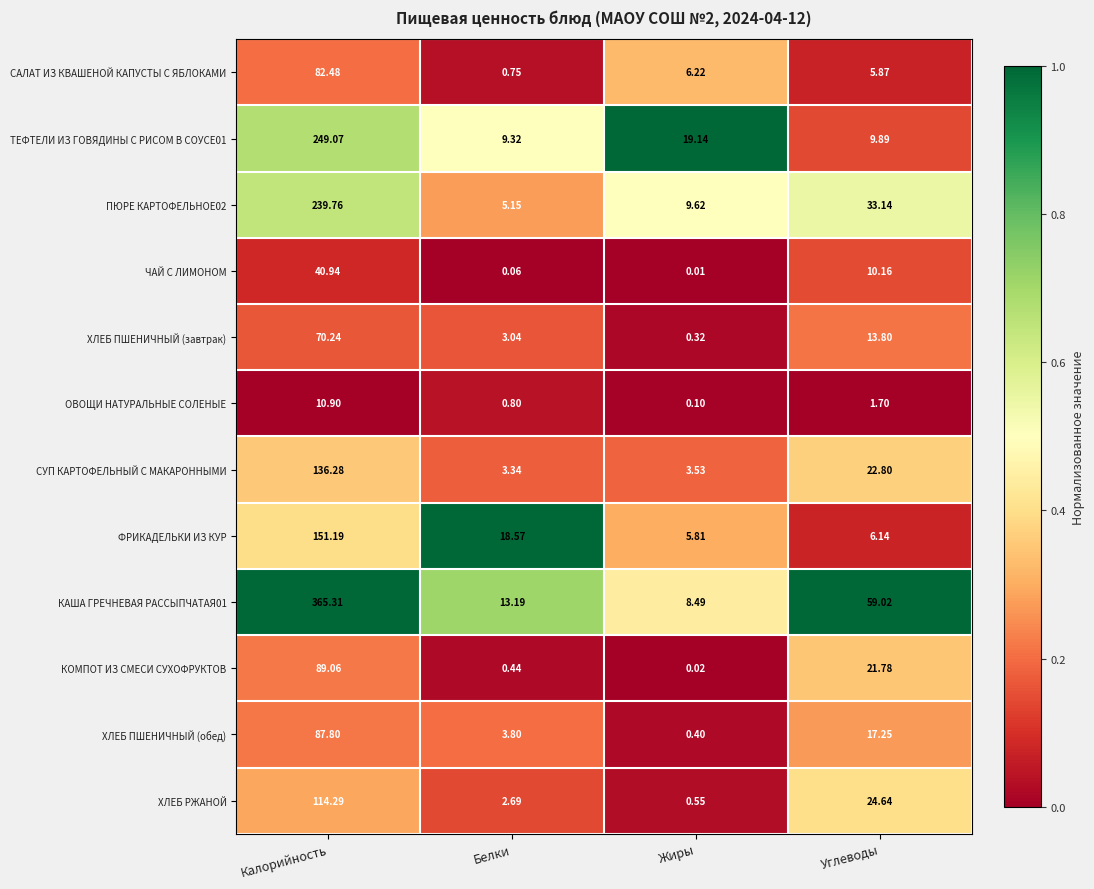

Where is ФРИКАДЕЛЬКИ ИЗ КУР nearest to the value 78?

Белки